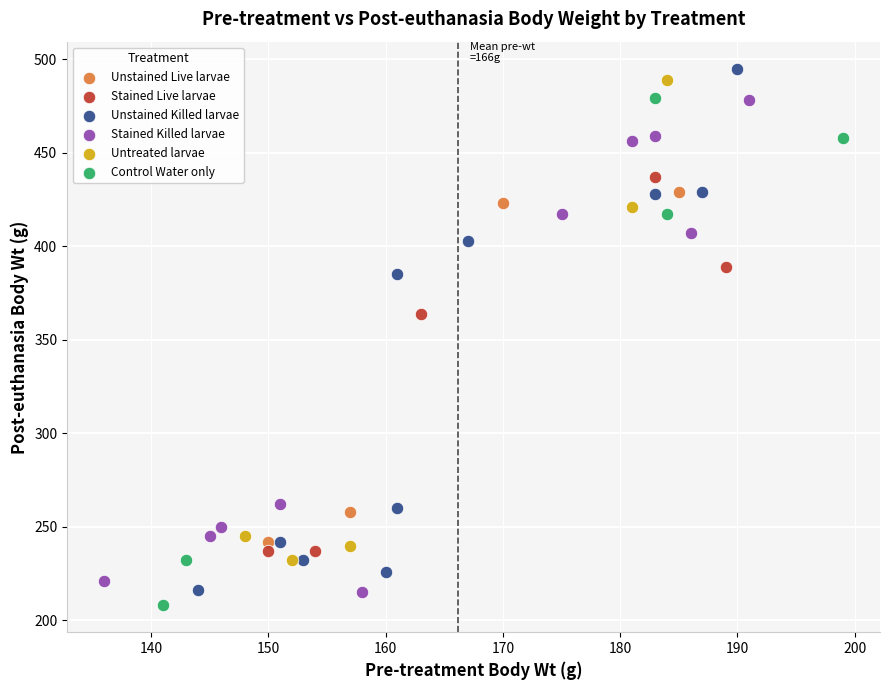

What are all the series names shown in the legend?

Unstained Live larvae, Stained Live larvae, Unstained Killed larvae, Stained Killed larvae, Untreated larvae, Control Water only